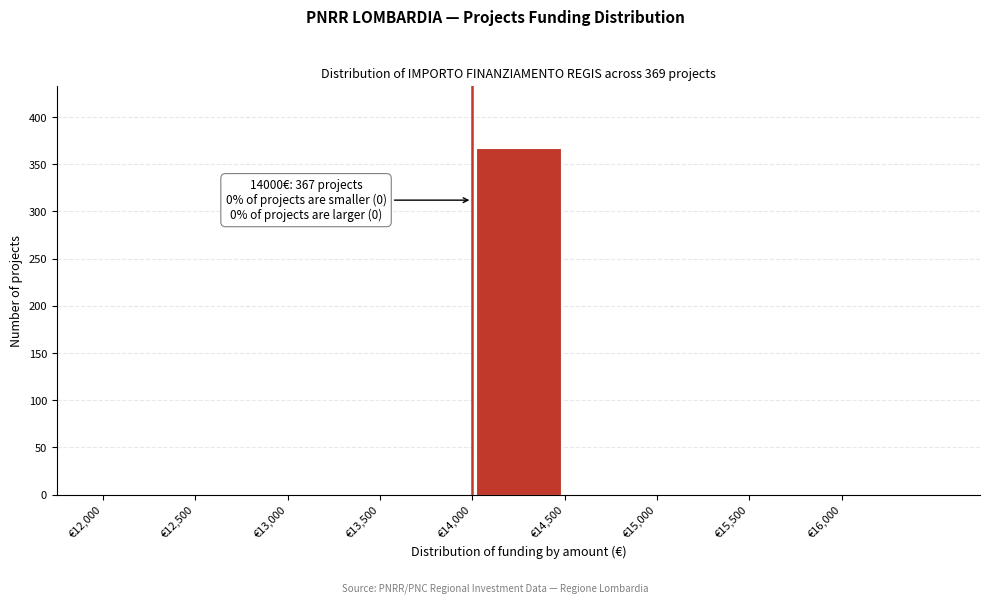

Over which range of the x-axis is the bar tallest?

14000 to 14500